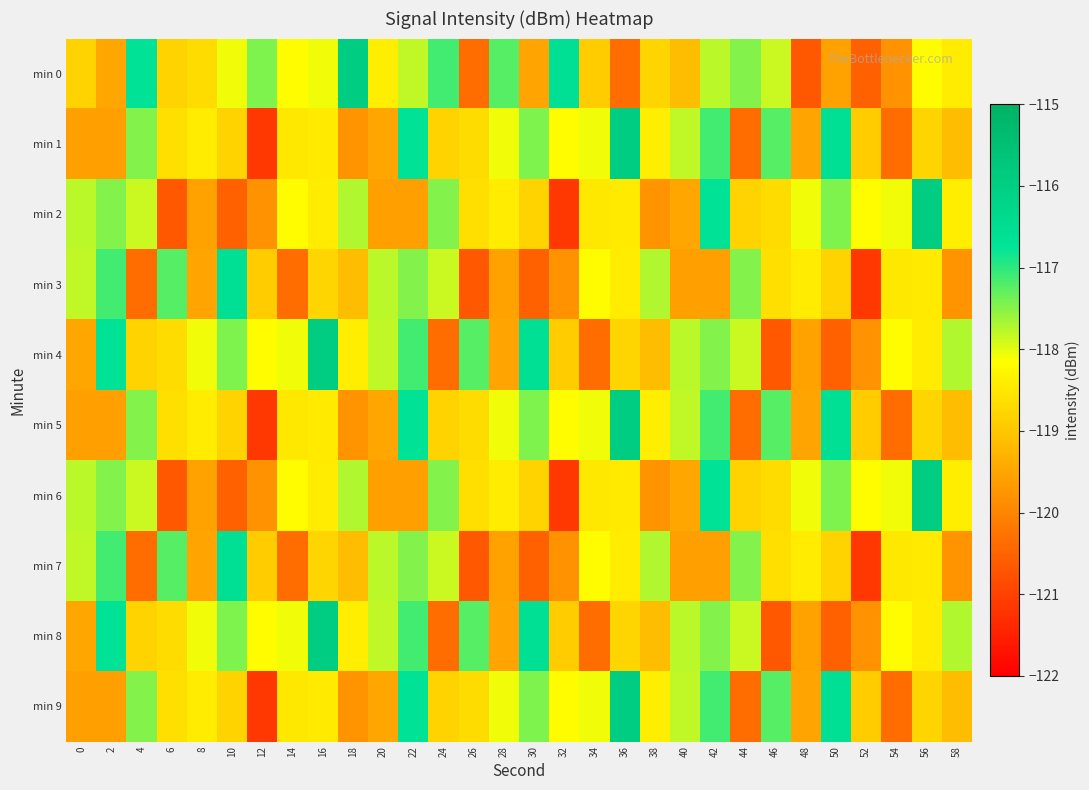

Reading left to right, extract all data points from this chart.

min 0: 0=-118.8	2=-119.5	4=-116.7	6=-118.8	8=-118.7	10=-118.1	12=-117.4	14=-118.2	16=-118.1	18=-115.9	20=-118.4	22=-117.8	24=-117.1	26=-120.4	28=-117.2	30=-119.5	32=-116.6	34=-118.9	36=-120.4	38=-118.8	40=-119.1	42=-117.8	44=-117.5	46=-117.9	48=-120.7	50=-119.6	52=-120.5	54=-119.8	56=-118.2	58=-118.4
min 1: 0=-119.6	2=-119.6	4=-117.5	6=-118.6	8=-118.4	10=-118.8	12=-121.2	14=-118.5	16=-118.5	18=-119.8	20=-119.5	22=-116.7	24=-118.8	26=-118.7	28=-118.1	30=-117.4	32=-118.2	34=-118.1	36=-115.9	38=-118.4	40=-117.8	42=-117.1	44=-120.4	46=-117.2	48=-119.5	50=-116.6	52=-118.9	54=-120.4	56=-118.8	58=-119.1
min 2: 0=-117.8	2=-117.5	4=-117.9	6=-120.7	8=-119.6	10=-120.5	12=-119.8	14=-118.2	16=-118.4	18=-117.7	20=-119.6	22=-119.6	24=-117.5	26=-118.6	28=-118.4	30=-118.8	32=-121.2	34=-118.5	36=-118.5	38=-119.8	40=-119.5	42=-116.7	44=-118.8	46=-118.7	48=-118.1	50=-117.4	52=-118.2	54=-118.1	56=-115.9	58=-118.4
min 3: 0=-117.8	2=-117.1	4=-120.4	6=-117.2	8=-119.5	10=-116.6	12=-118.9	14=-120.4	16=-118.8	18=-119.1	20=-117.8	22=-117.5	24=-117.9	26=-120.7	28=-119.6	30=-120.5	32=-119.8	34=-118.2	36=-118.4	38=-117.7	40=-119.6	42=-119.6	44=-117.5	46=-118.6	48=-118.4	50=-118.8	52=-121.2	54=-118.5	56=-118.5	58=-119.8
min 4: 0=-119.5	2=-116.7	4=-118.8	6=-118.7	8=-118.1	10=-117.4	12=-118.2	14=-118.1	16=-115.9	18=-118.4	20=-117.8	22=-117.1	24=-120.4	26=-117.2	28=-119.5	30=-116.6	32=-118.9	34=-120.4	36=-118.8	38=-119.1	40=-117.8	42=-117.5	44=-117.9	46=-120.7	48=-119.6	50=-120.5	52=-119.8	54=-118.2	56=-118.4	58=-117.7
min 5: 0=-119.6	2=-119.6	4=-117.5	6=-118.6	8=-118.4	10=-118.8	12=-121.2	14=-118.5	16=-118.5	18=-119.8	20=-119.5	22=-116.7	24=-118.8	26=-118.7	28=-118.1	30=-117.4	32=-118.2	34=-118.1	36=-115.9	38=-118.4	40=-117.8	42=-117.1	44=-120.4	46=-117.2	48=-119.5	50=-116.6	52=-118.9	54=-120.4	56=-118.8	58=-119.1
min 6: 0=-117.8	2=-117.5	4=-117.9	6=-120.7	8=-119.6	10=-120.5	12=-119.8	14=-118.2	16=-118.4	18=-117.7	20=-119.6	22=-119.6	24=-117.5	26=-118.6	28=-118.4	30=-118.8	32=-121.2	34=-118.5	36=-118.5	38=-119.8	40=-119.5	42=-116.7	44=-118.8	46=-118.7	48=-118.1	50=-117.4	52=-118.2	54=-118.1	56=-115.9	58=-118.4
min 7: 0=-117.8	2=-117.1	4=-120.4	6=-117.2	8=-119.5	10=-116.6	12=-118.9	14=-120.4	16=-118.8	18=-119.1	20=-117.8	22=-117.5	24=-117.9	26=-120.7	28=-119.6	30=-120.5	32=-119.8	34=-118.2	36=-118.4	38=-117.7	40=-119.6	42=-119.6	44=-117.5	46=-118.6	48=-118.4	50=-118.8	52=-121.2	54=-118.5	56=-118.5	58=-119.8
min 8: 0=-119.5	2=-116.7	4=-118.8	6=-118.7	8=-118.1	10=-117.4	12=-118.2	14=-118.1	16=-115.9	18=-118.4	20=-117.8	22=-117.1	24=-120.4	26=-117.2	28=-119.5	30=-116.6	32=-118.9	34=-120.4	36=-118.8	38=-119.1	40=-117.8	42=-117.5	44=-117.9	46=-120.7	48=-119.6	50=-120.5	52=-119.8	54=-118.2	56=-118.4	58=-117.7
min 9: 0=-119.6	2=-119.6	4=-117.5	6=-118.6	8=-118.4	10=-118.8	12=-121.2	14=-118.5	16=-118.5	18=-119.8	20=-119.5	22=-116.7	24=-118.8	26=-118.7	28=-118.1	30=-117.4	32=-118.2	34=-118.1	36=-115.9	38=-118.4	40=-117.8	42=-117.1	44=-120.4	46=-117.2	48=-119.5	50=-116.6	52=-118.9	54=-120.4	56=-118.8	58=-119.1